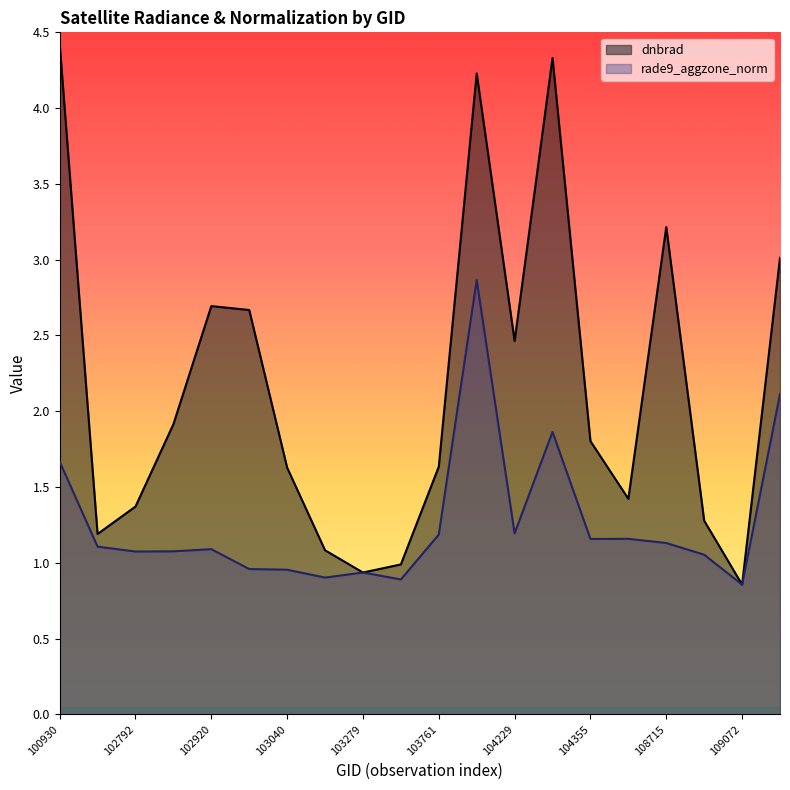

What is the sum of all rade9_aggzone_norm values?

25.2